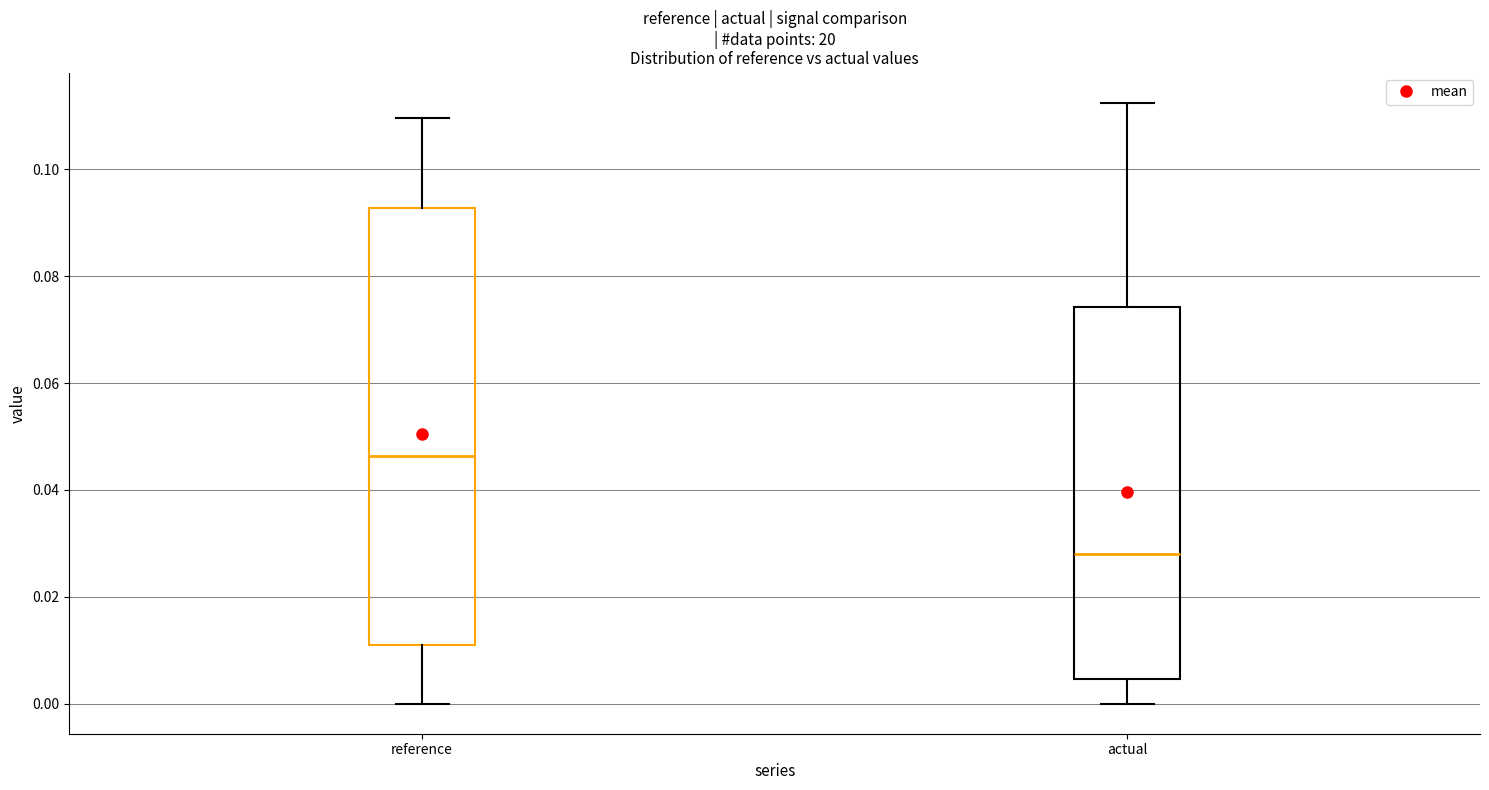

Reading left to right, read every box against the y-axis: the position of its median line, the range the box covers, and the ends of its whiskers. The values are not printed on the chart, so give them approximately, as read against the axis.

reference: median 0.046, box 0.010 to 0.092, whiskers 0.000 to 0.110
actual: median 0.028, box 0.004 to 0.074, whiskers 0.000 to 0.112